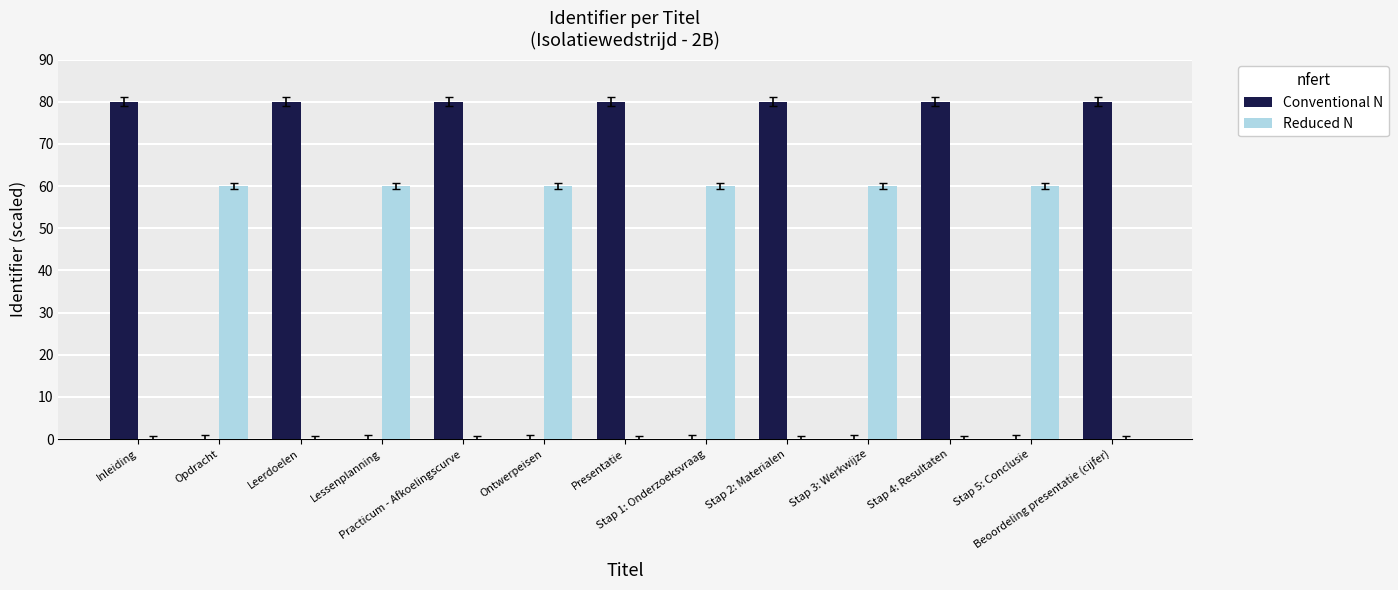

Reading right to left, list all the values displayed in this chart.

Conventional N: Beoordeling presentatie (cijfer)=80.0	Stap 5: Conclusie=0.0	Stap 4: Resultaten=80.0	Stap 3: Werkwijze=0.0	Stap 2: Materialen=80.0	Stap 1: Onderzoeksvraag=0.0	Presentatie=80.0	Ontwerpeisen=0.0	Practicum - Afkoelingscurve=80.0	Lessenplanning=0.0	Leerdoelen=80.0	Opdracht=0.0	Inleiding=80.0
Reduced N: Beoordeling presentatie (cijfer)=0.0	Stap 5: Conclusie=60.0	Stap 4: Resultaten=0.0	Stap 3: Werkwijze=60.0	Stap 2: Materialen=0.0	Stap 1: Onderzoeksvraag=60.0	Presentatie=0.0	Ontwerpeisen=60.0	Practicum - Afkoelingscurve=0.0	Lessenplanning=60.0	Leerdoelen=0.0	Opdracht=60.0	Inleiding=0.0